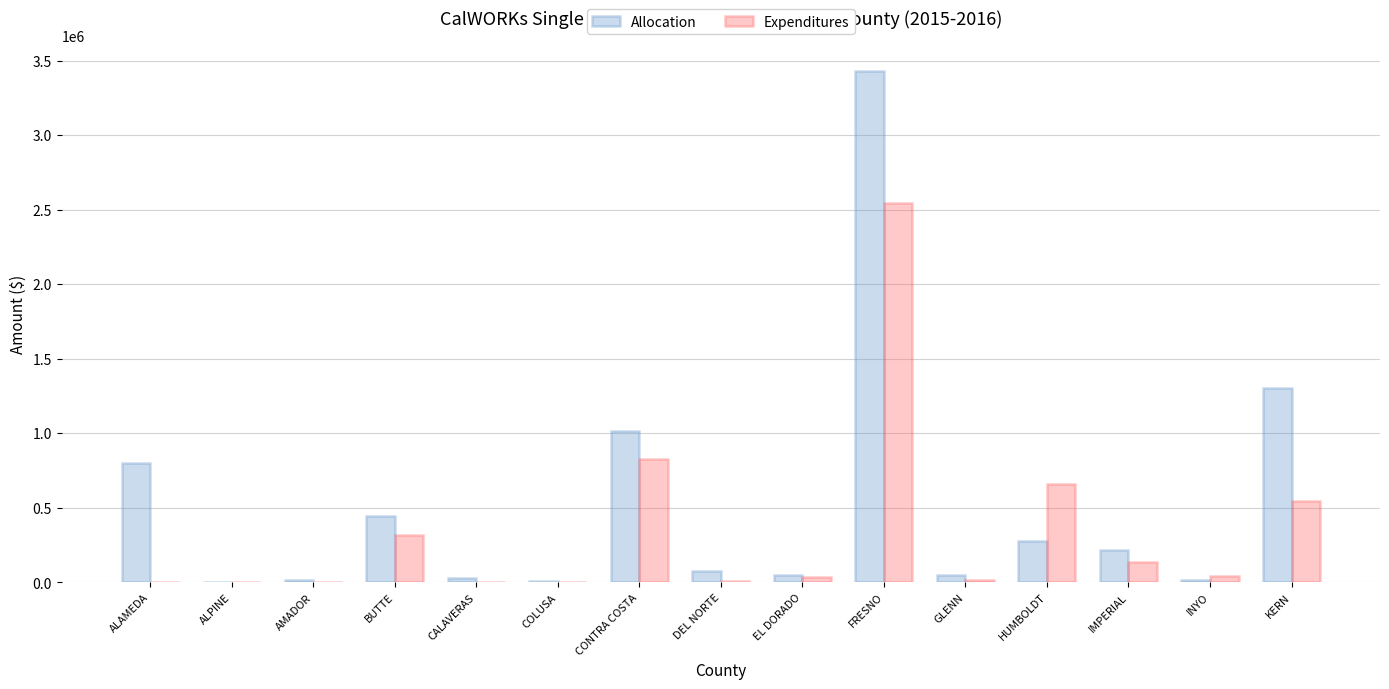

Which series has the widest spread of values?

Allocation